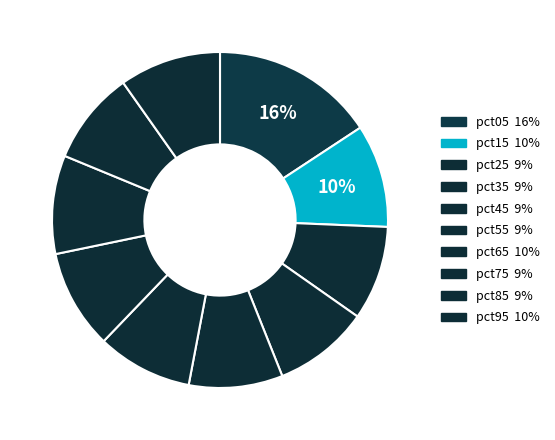

To the nearest percent, what portion does pct55 represent?

9%